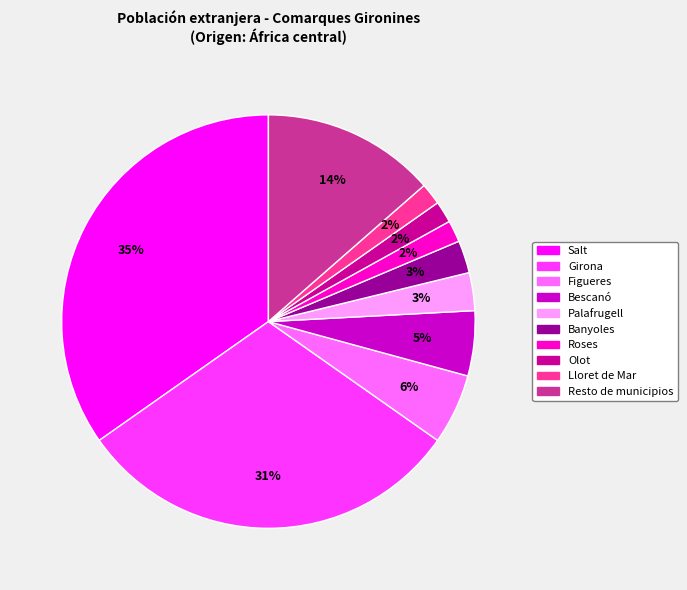

To the nearest percent, what is the average slice percentage?

10%